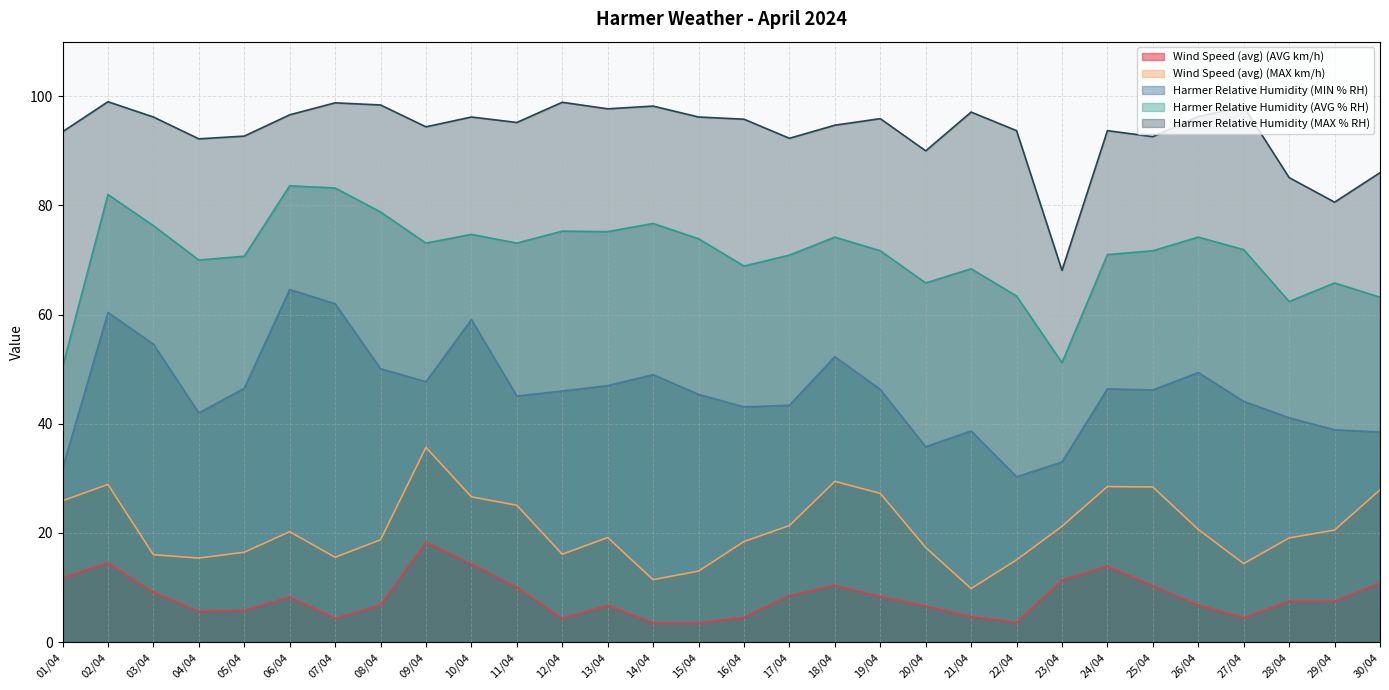

Rank the series at 17/04 from highest to lowest value.

Harmer Relative Humidity (MAX % RH), Harmer Relative Humidity (AVG % RH), Harmer Relative Humidity (MIN % RH), Wind Speed (avg) (MAX km/h), Wind Speed (avg) (AVG km/h)